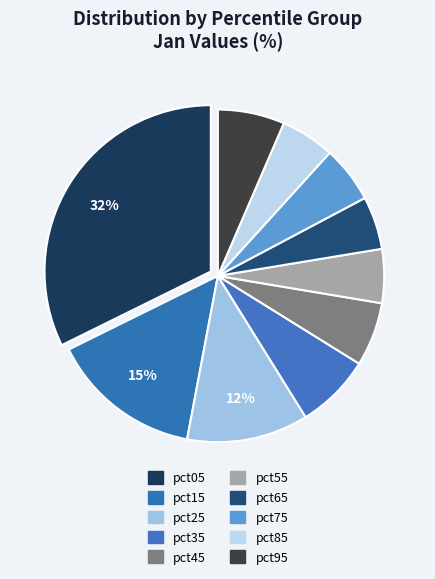

To the nearest percent, what is the difference between the largest and smallest slice percentages?

27%